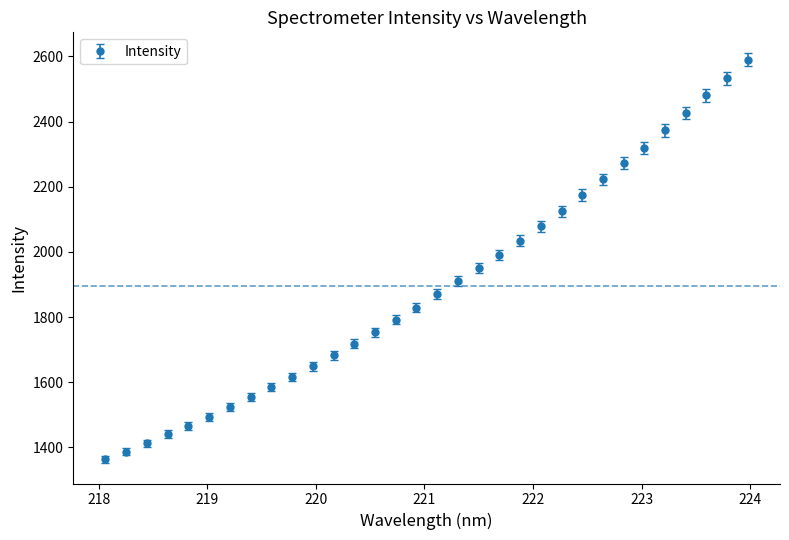

What is the minimum value shown in the chart?

1362.9